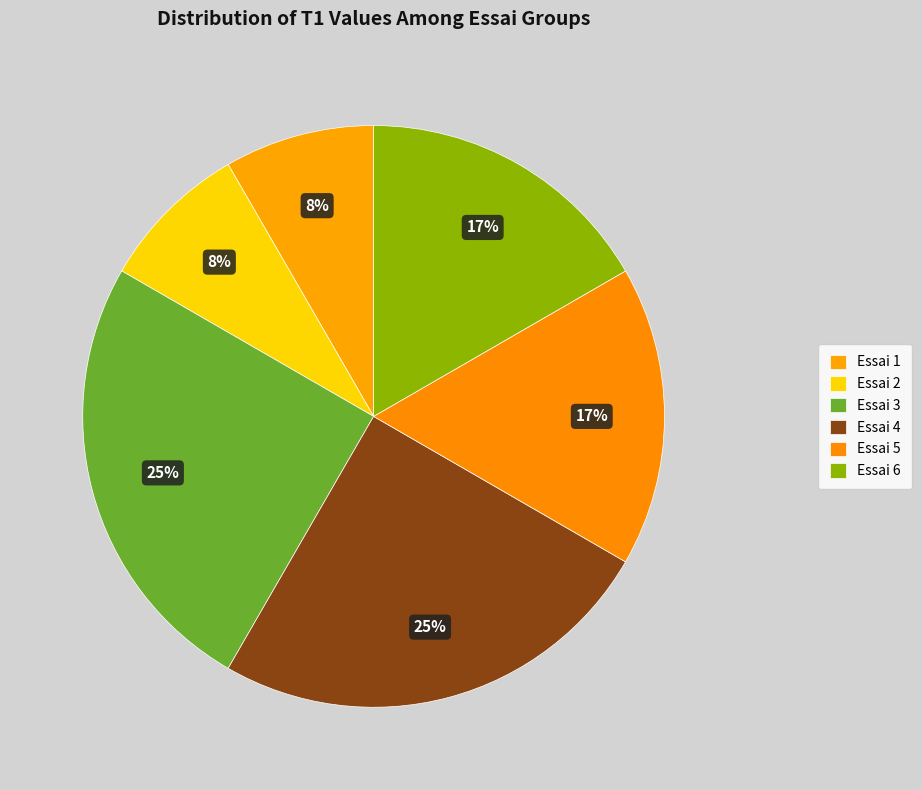

Count the number of slices in the pie.

6